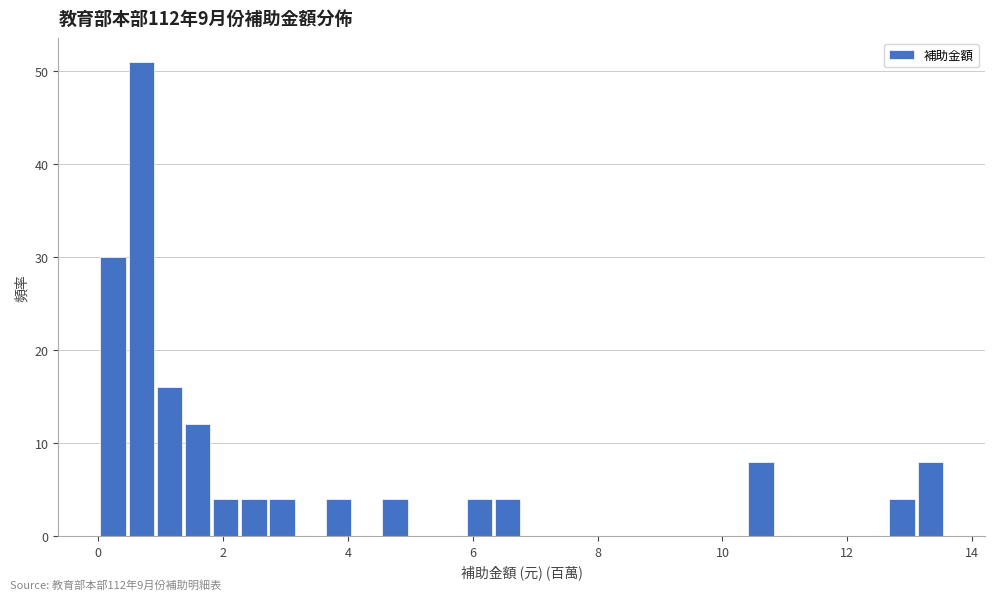

Read against the x-axis, roughly where is the centre of the tallest bar?

0.6